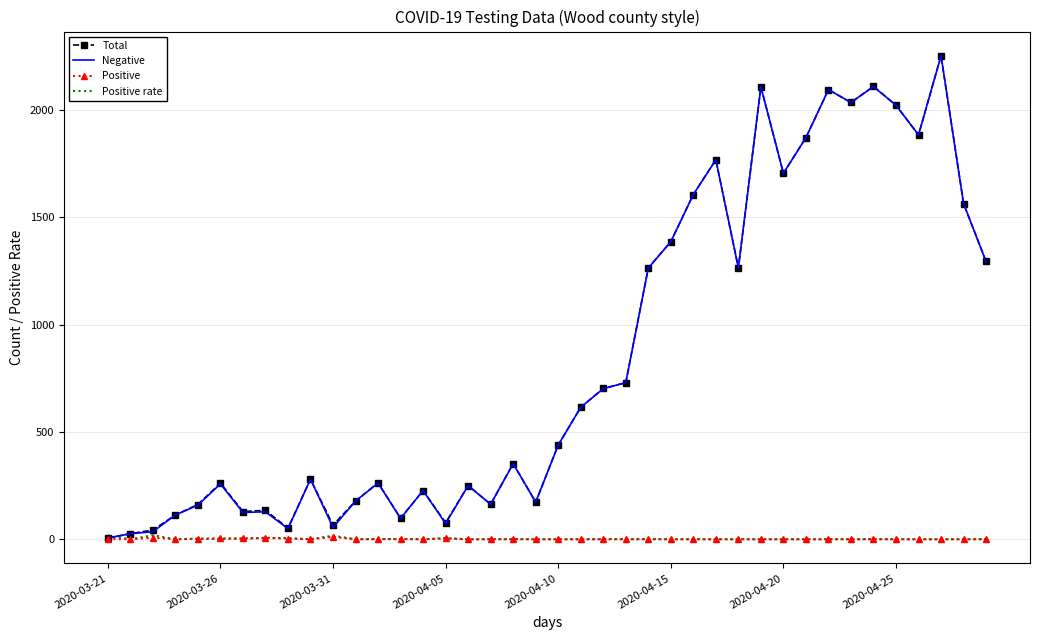

What is the highest value of the Total series?

2254.0